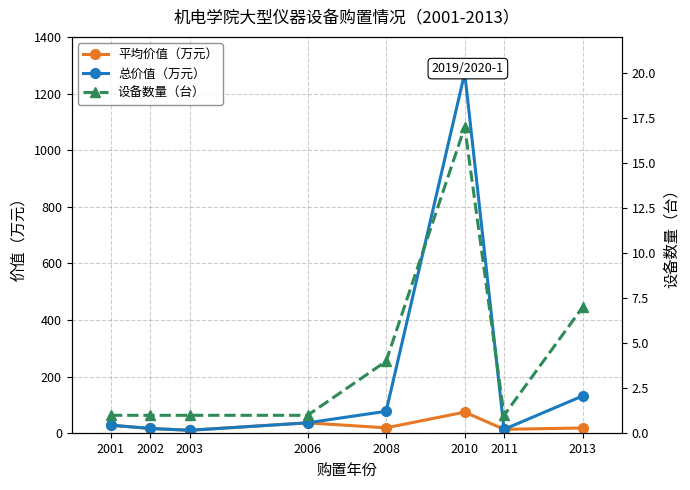

At which label does 总价值（万元） reach its minimum?

2003